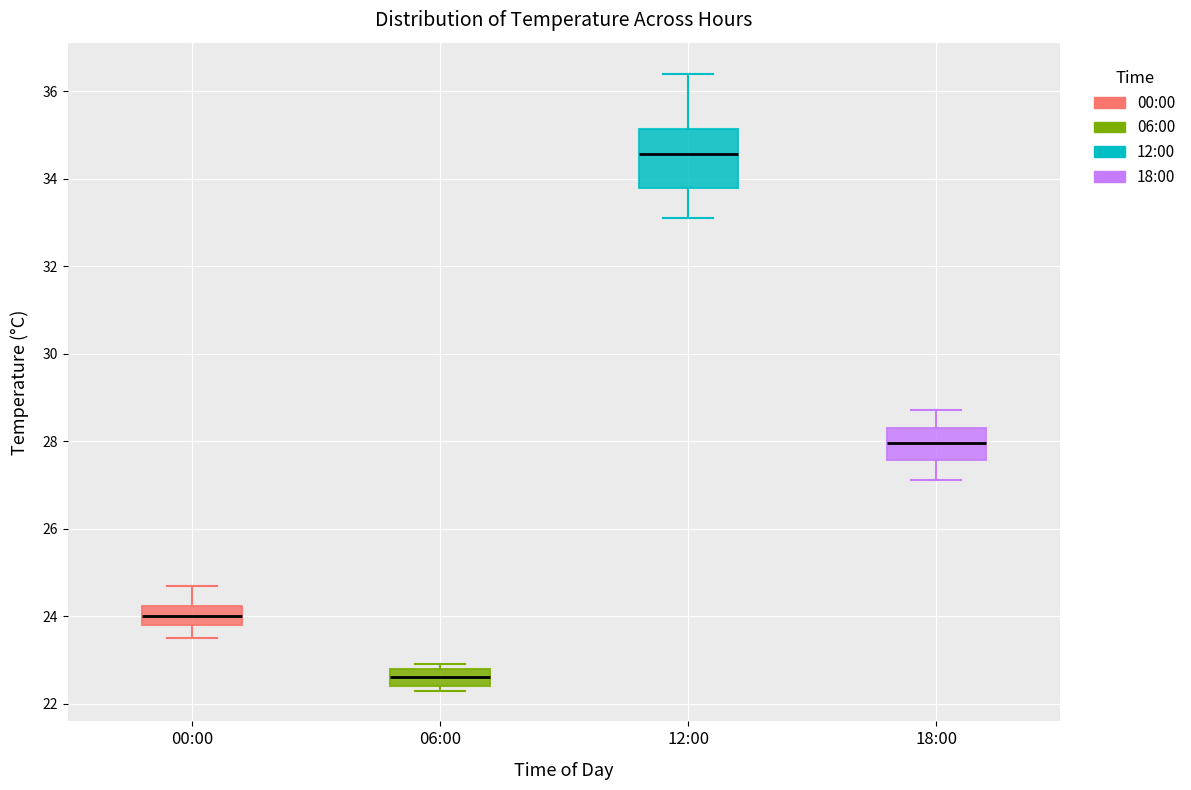

Reading left to right, read every box against the y-axis: the position of its median line, the range the box covers, and the ends of its whiskers. The values are not printed on the chart, so give them approximately, as read against the axis.

00:00: median 24.0, box 23.8 to 24.2, whiskers 23.6 to 24.8
06:00: median 22.6, box 22.4 to 22.8, whiskers 22.4 (just below the box's lower edge) to 23.0
12:00: median 34.6, box 33.8 to 35.2, whiskers 33.2 to 36.4
18:00: median 28.0, box 27.6 to 28.4, whiskers 27.2 to 28.8